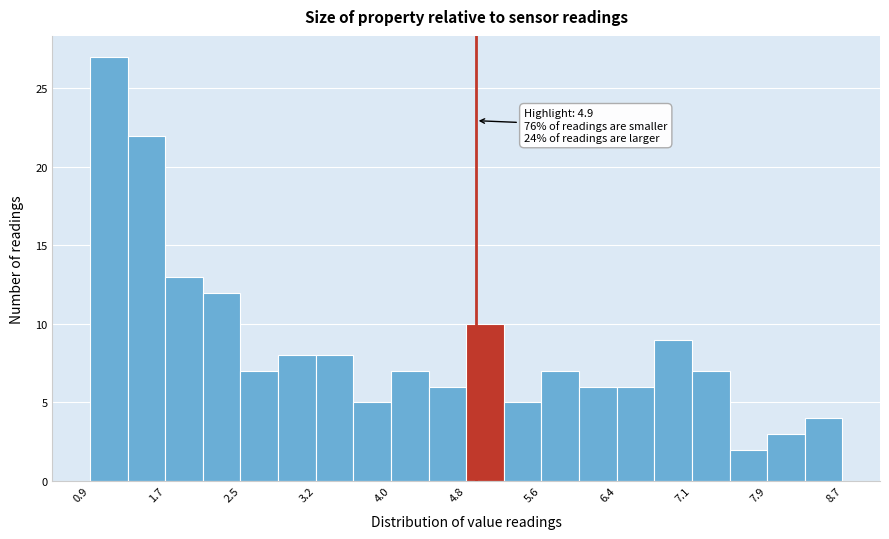

Read against the x-axis, roughly where is the centre of the tallest bar?

1.1